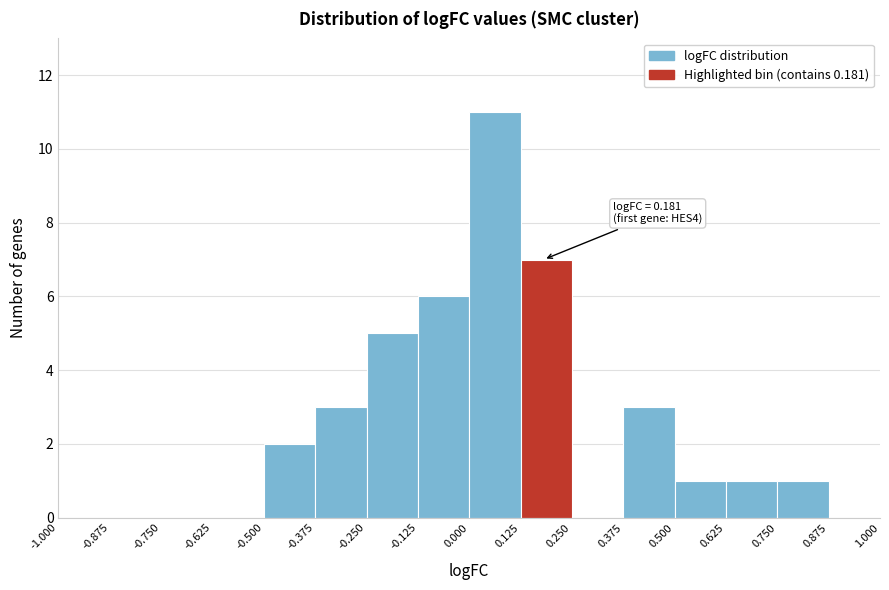

Which range on the x-axis has the tallest bar?

0.000 to 0.125